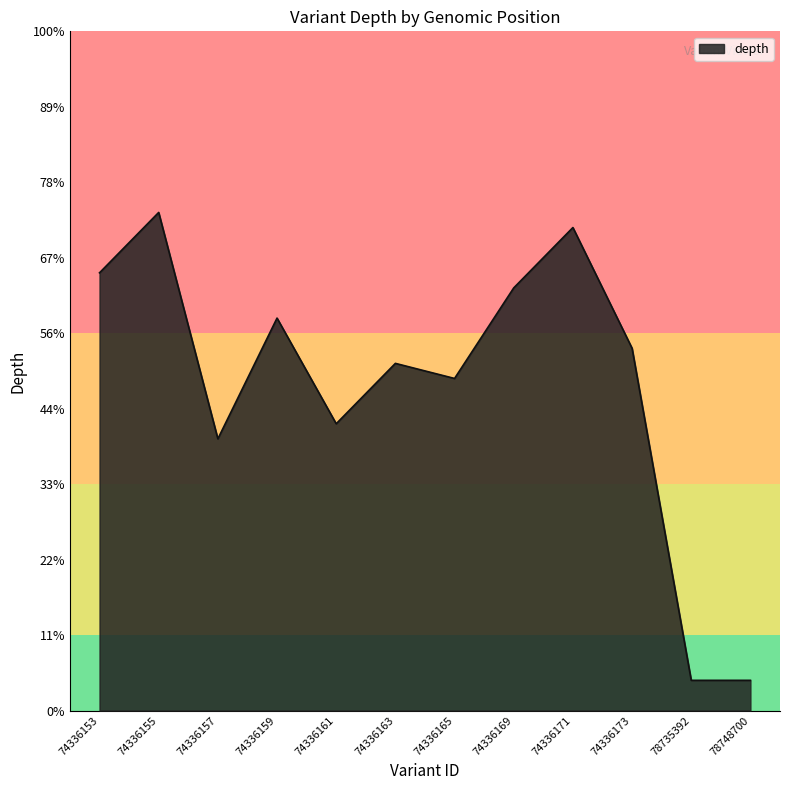

Is this an area chart (filled region under the line)?

Yes